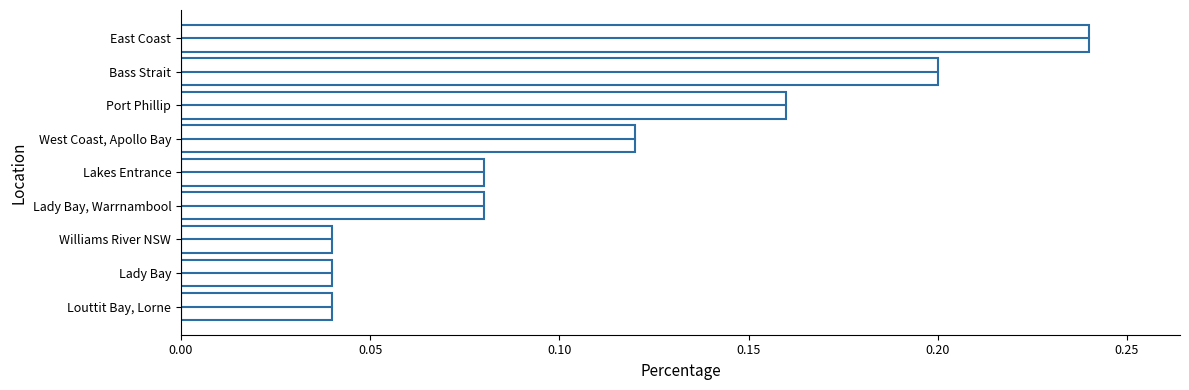

Is it true that the value at East Coast is 0.1?

False